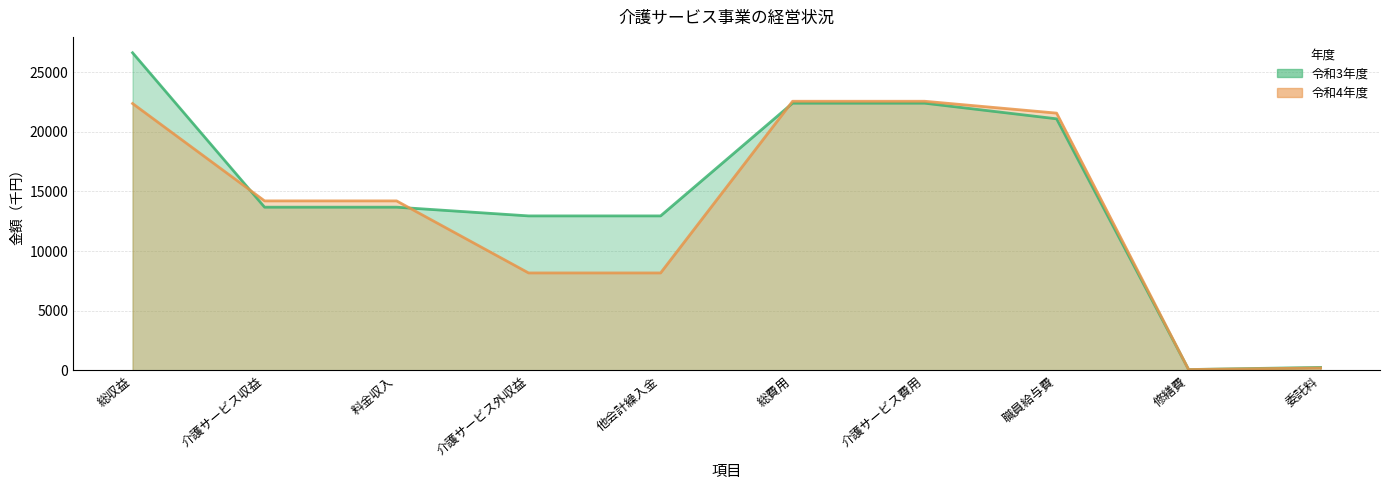

Is the value of 令和3年度 at 他会計繰入金 greater than the value of 令和4年度 at 料金収入?

No